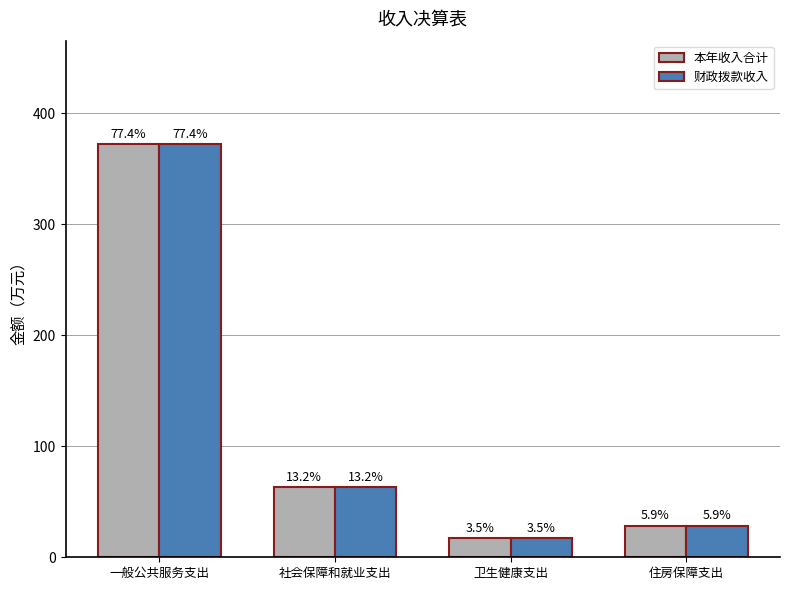

At which label is 本年收入合计 closest to 194?

社会保障和就业支出